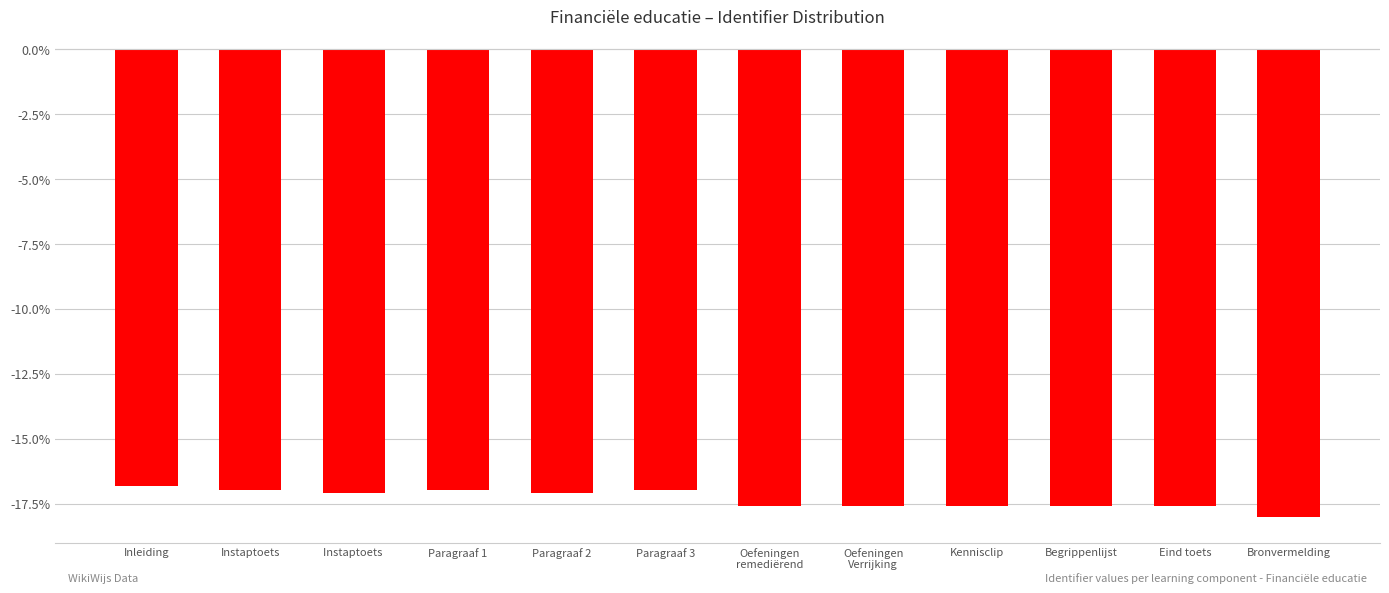

Which has a higher value, Paragraaf 3 or Oefeningen
remediërend?

Paragraaf 3